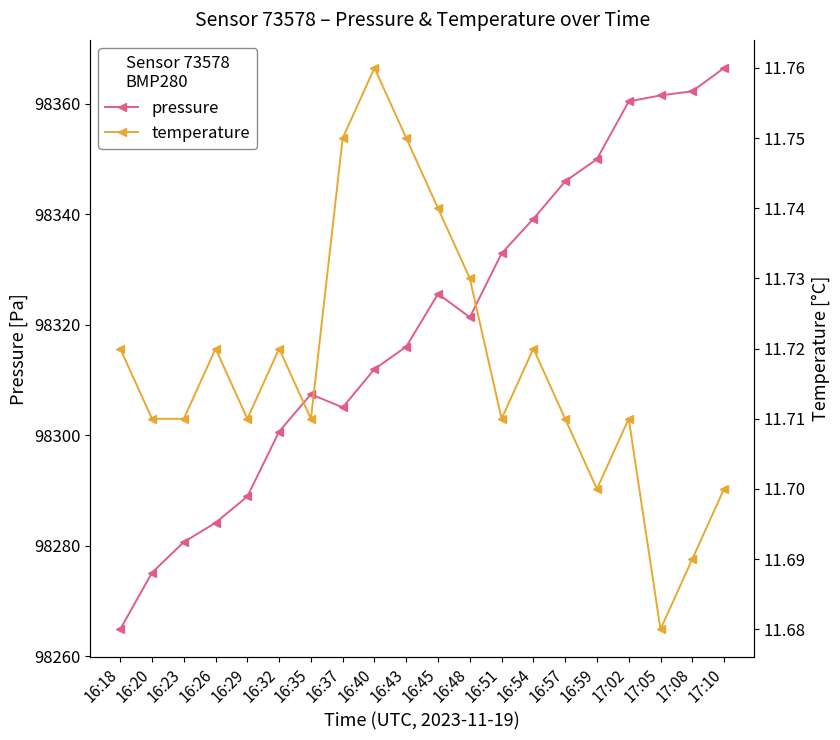

Is it true that temperature equals 3.7 at 16:32?

False